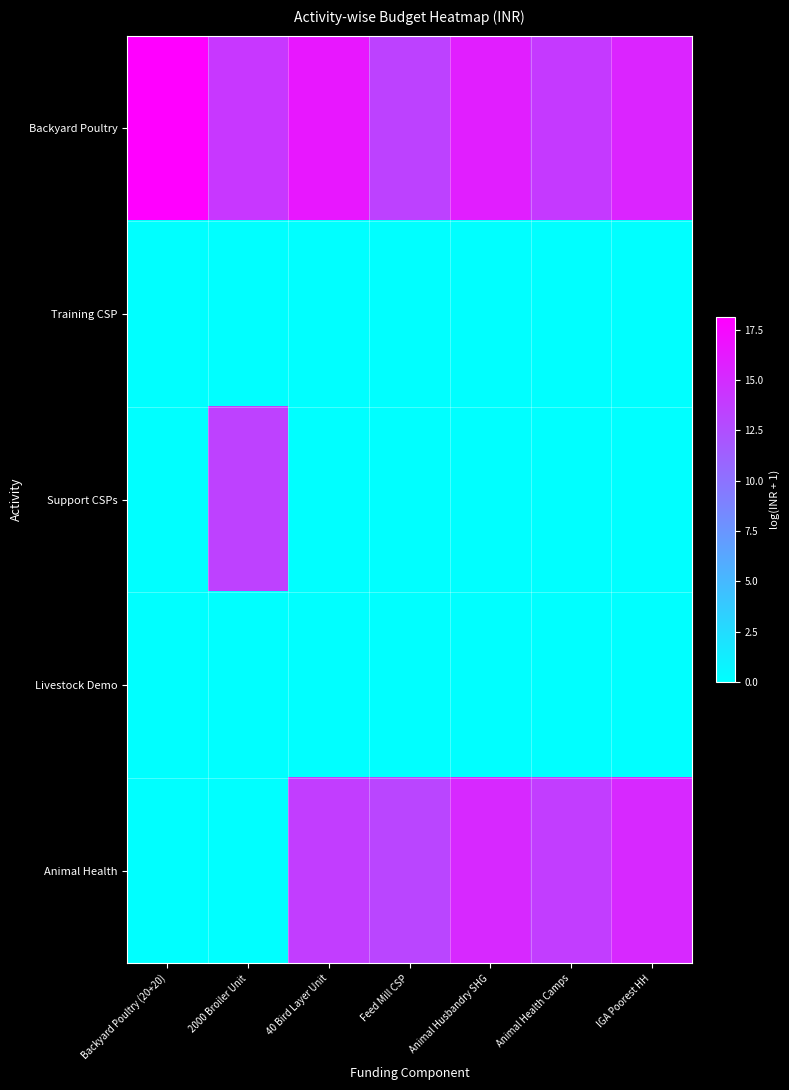

Between 40 Bird Layer Unit and Feed Mill CSP, which series saw the biggest shift?

Backyard Poultry